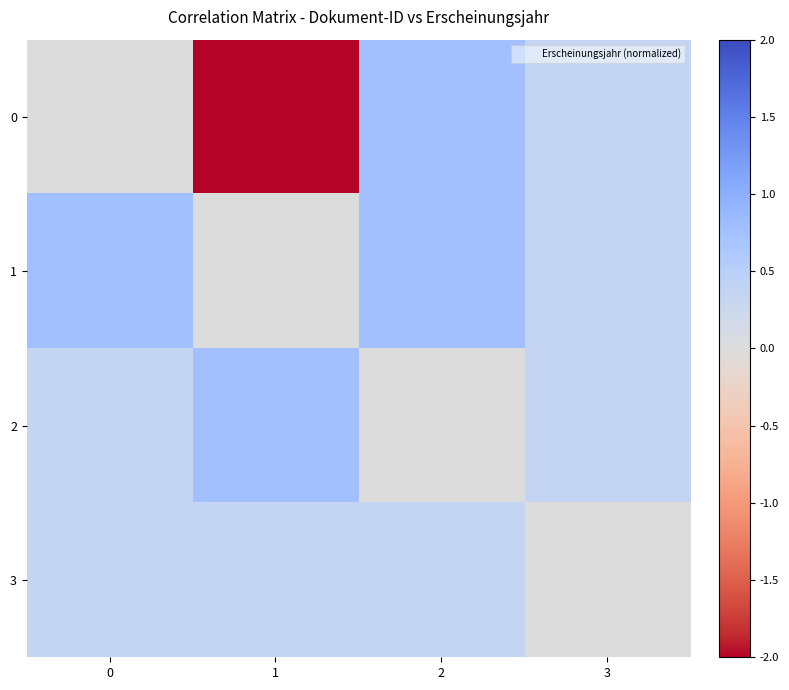

Reading right to left, list all the values displayed in this chart.

0: 3=0.4	2=0.8	1=-2.1	0=0.0
1: 3=0.4	2=0.8	1=0.0	0=0.8
2: 3=0.4	2=0.0	1=0.8	0=0.4
3: 3=0.0	2=0.4	1=0.4	0=0.4